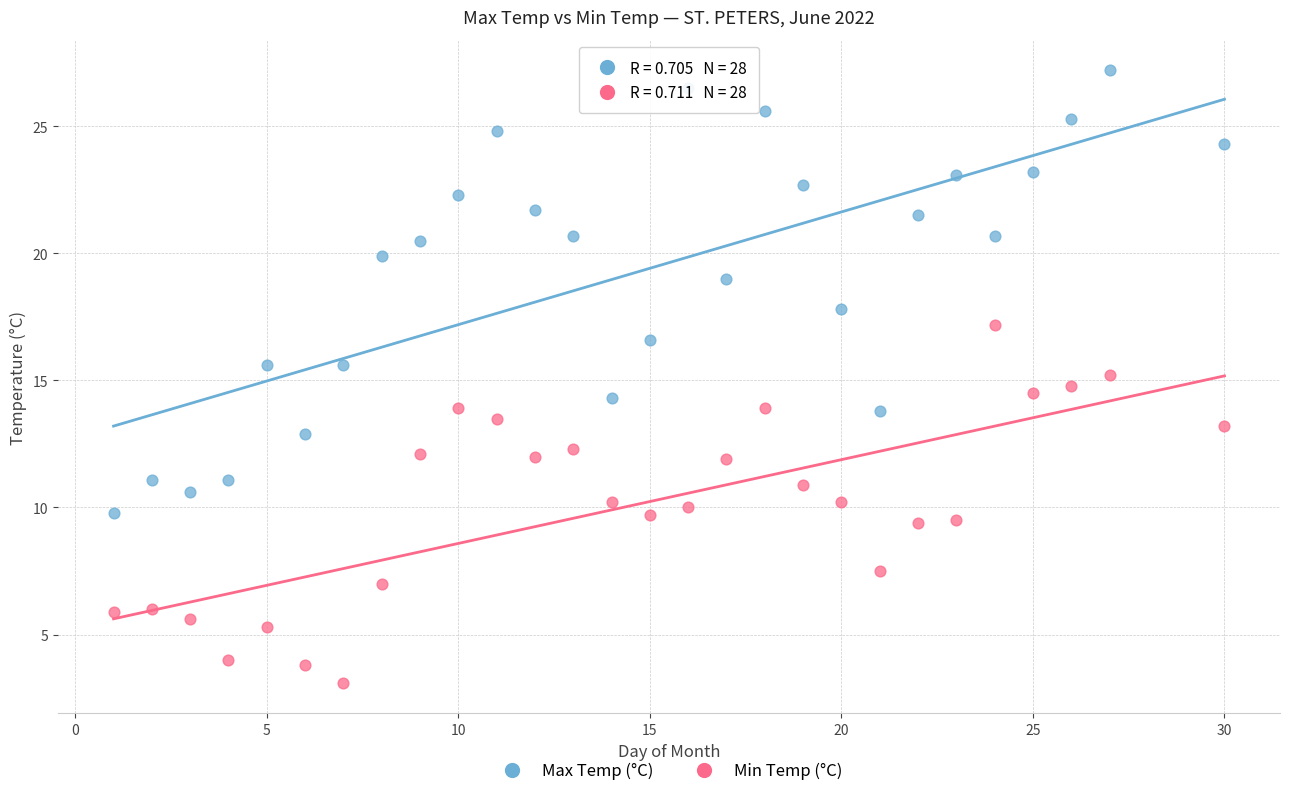

What are all the series names shown in the legend?

Max Temp (°C), Min Temp (°C)